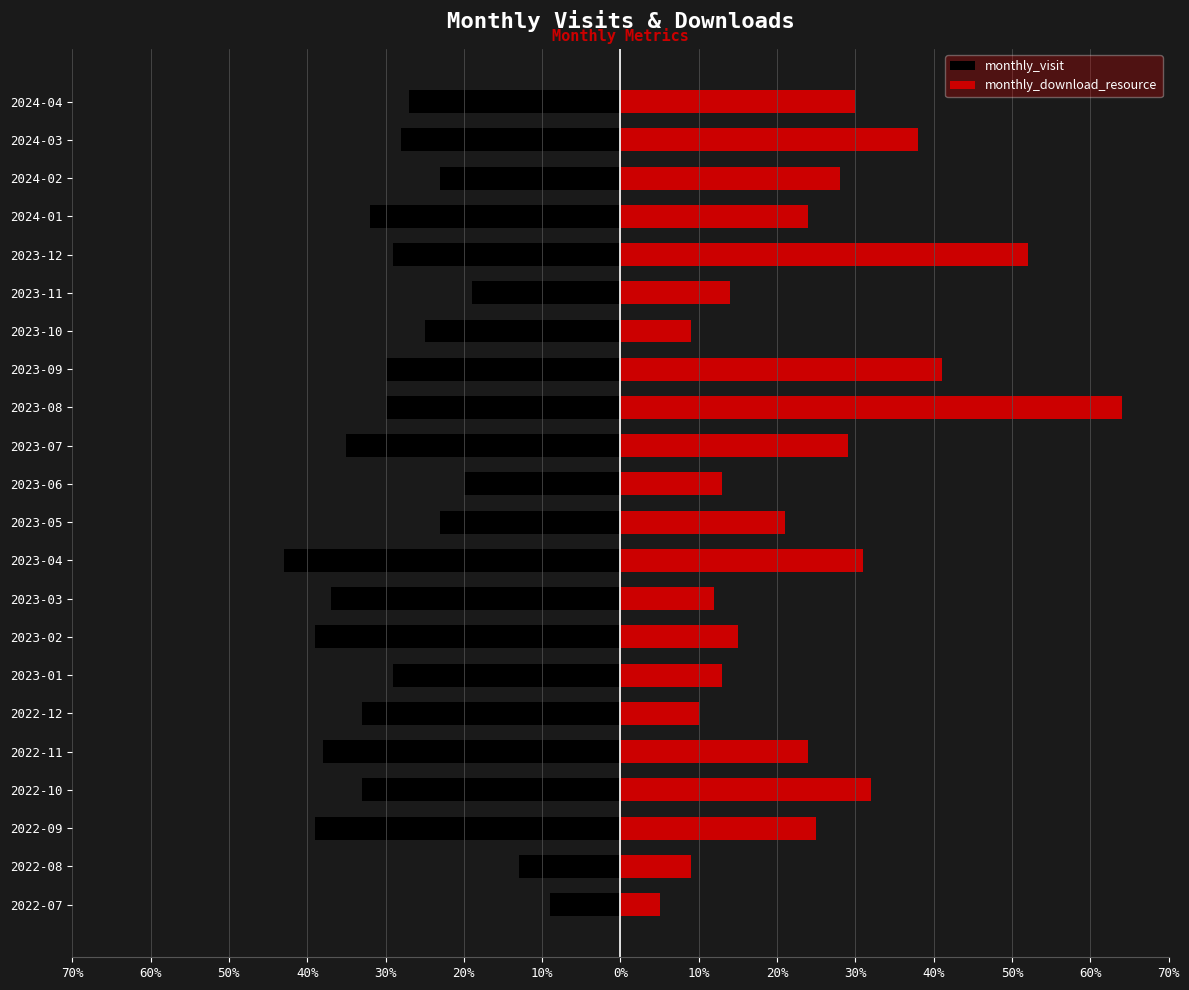

What value does the monthly_download_resource series have at 2024-03, to the nearest 10?

40